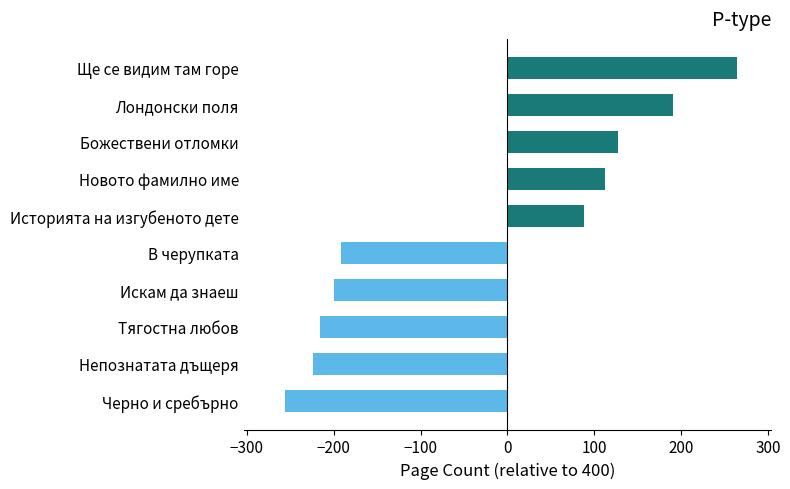

Rank the categories by value from lowest to highest.

Черно и сребърно, Непознатата дъщеря, Тягостна любов, Искам да знаеш, В черупката, Историята на изгубеното дете, Новото фамилно име, Божествени отломки, Лондонски поля, Ще се видим там горе